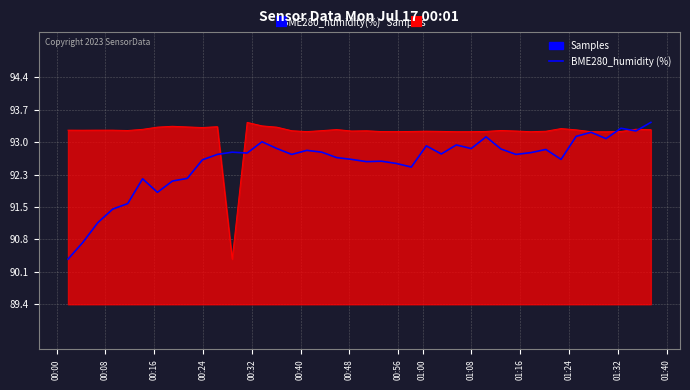

What is the lowest value of the BME280_humidity (%) series?

90.4